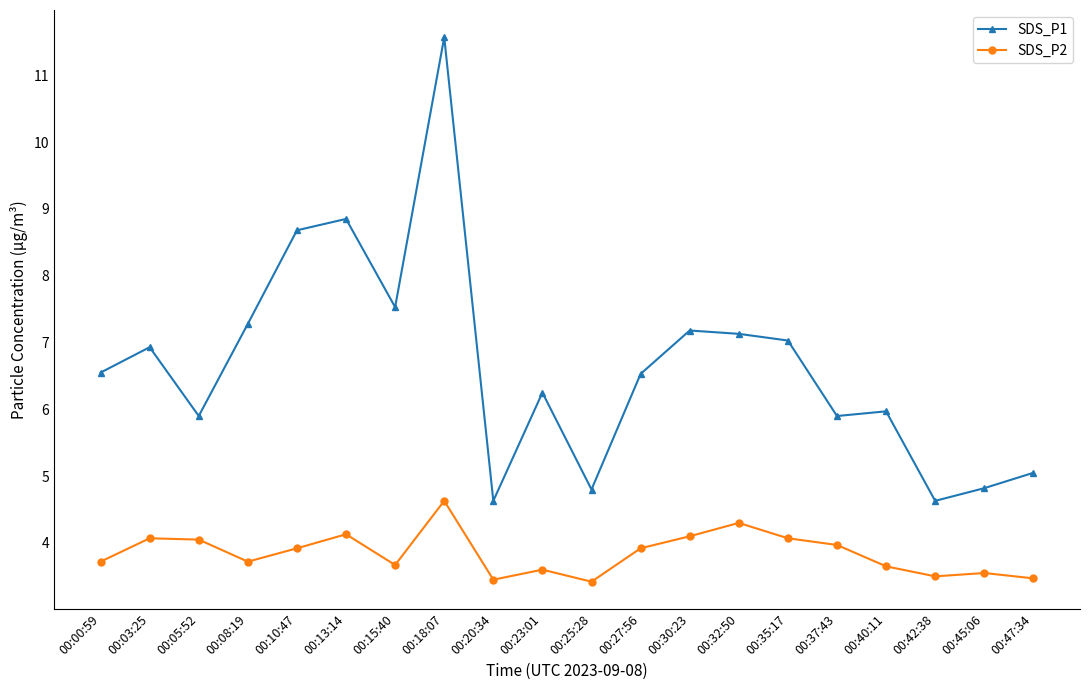

What is the value of the SDS_P1 point at the 3rd from the left?

5.9